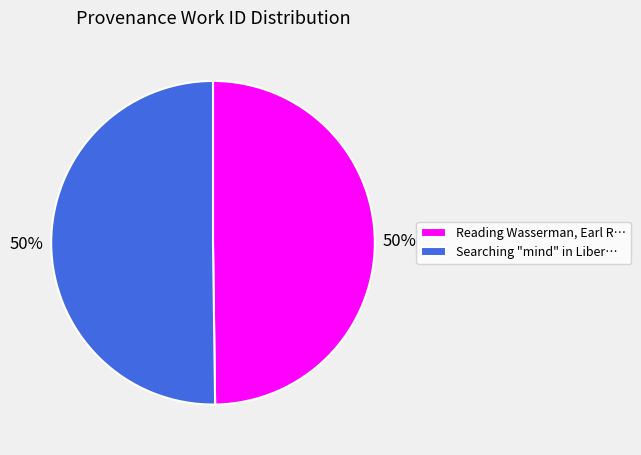

True or false: Reading Wasserman, Earl R… accounts for 50% of the total.

True